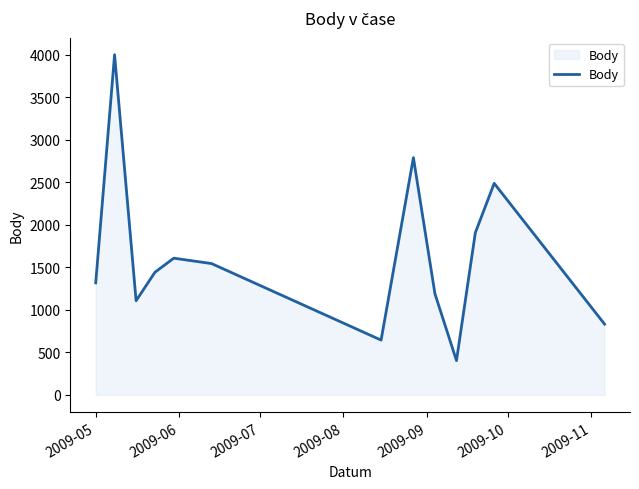

What is the maximum value shown in the chart?

4000